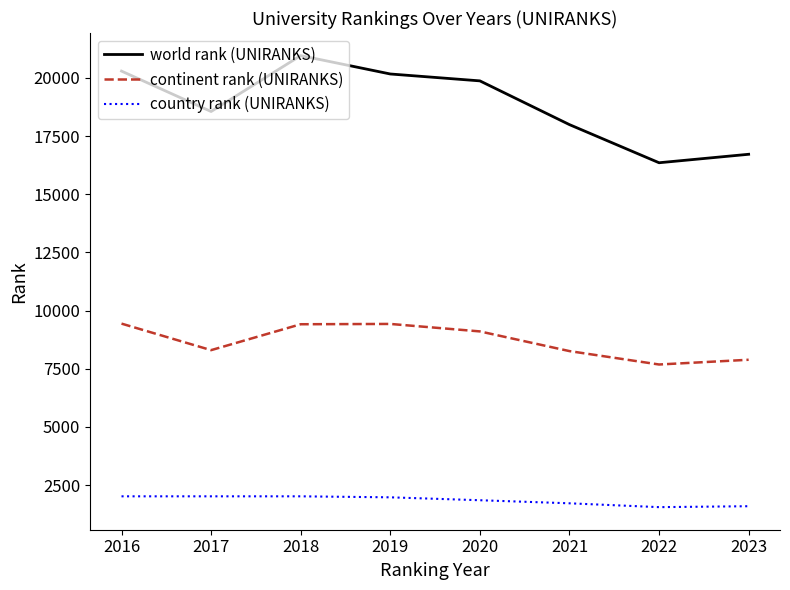

What is the minimum value shown in the chart?

1555